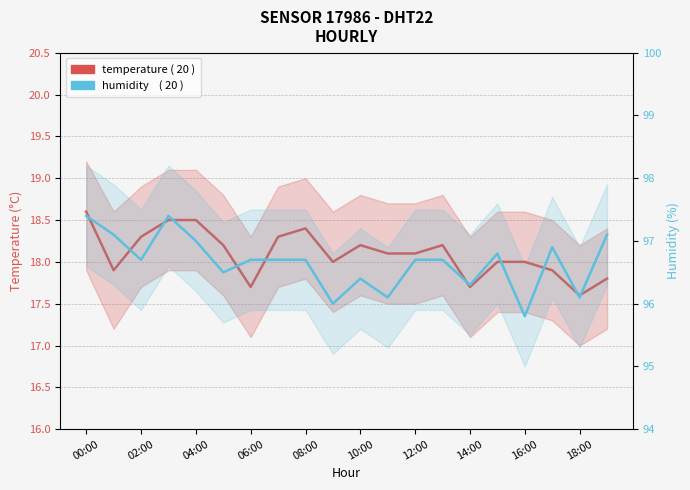

Between 16:00 and 18:00, which is larger?

16:00